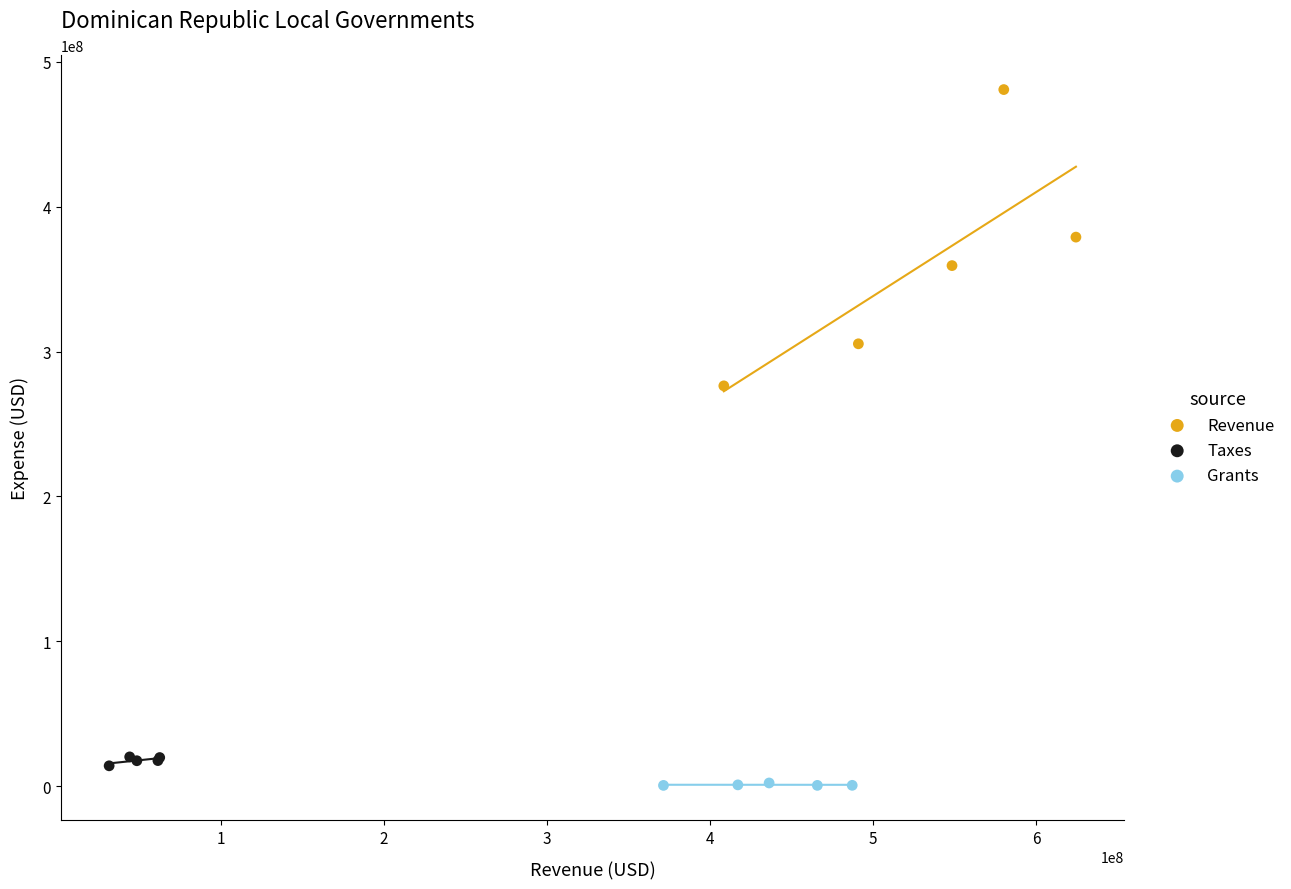

Which series has the widest spread of Y values?

Revenue